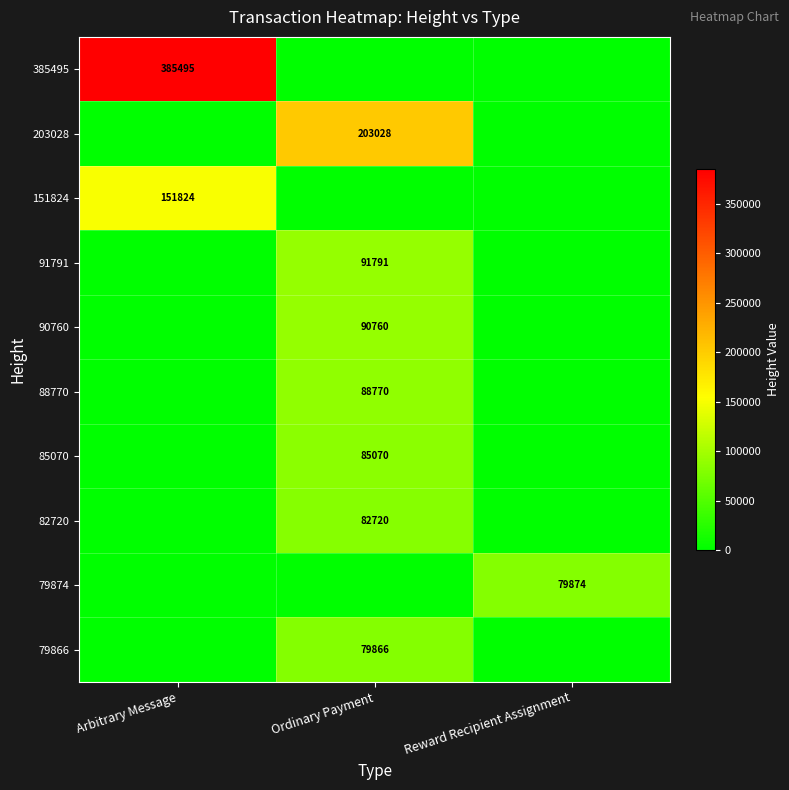

The 203028 series shows 357749 at Ordinary Payment. True or false?

False